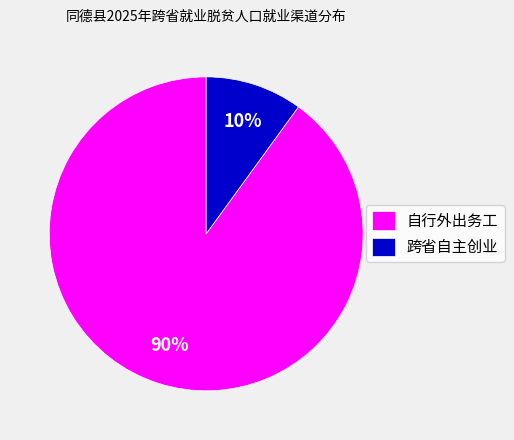

What is the smallest slice in the pie chart?

跨省自主创业